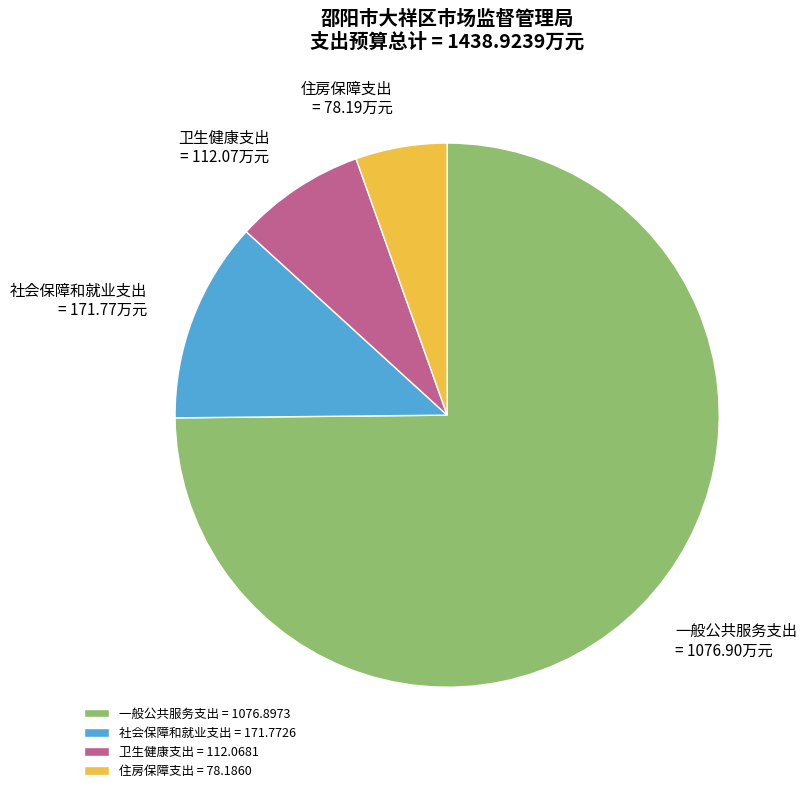

Which category accounts for the majority?

一般公共服务支出